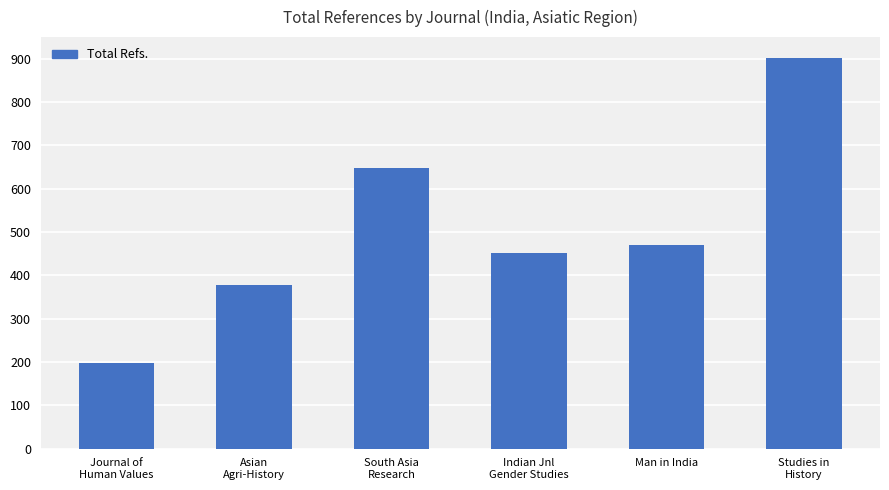

How many values are below 469?

3